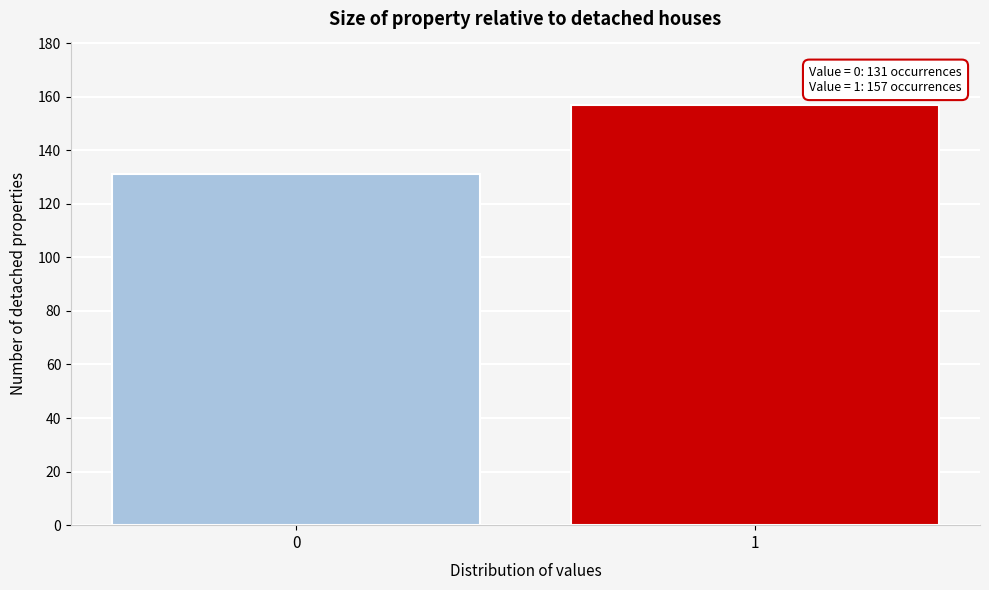

Reading right to left, what are all the values shown in this chart?

1=157	0=131